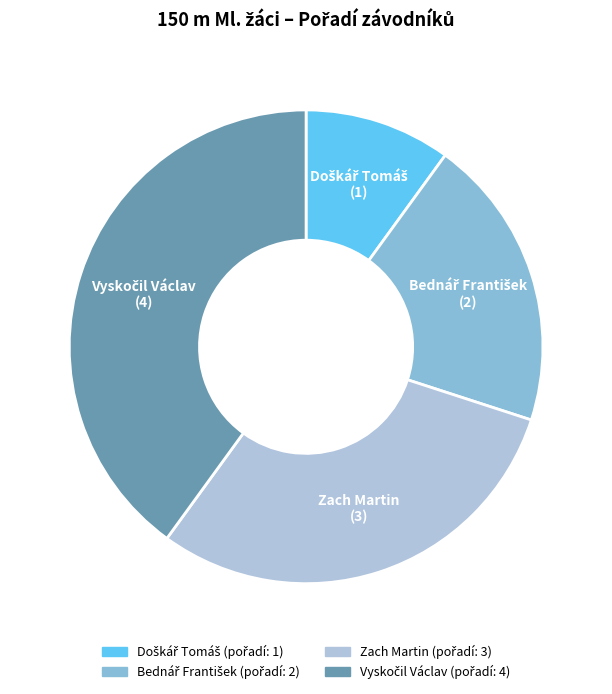

Does Zach Martin represent more than half of the total?

No